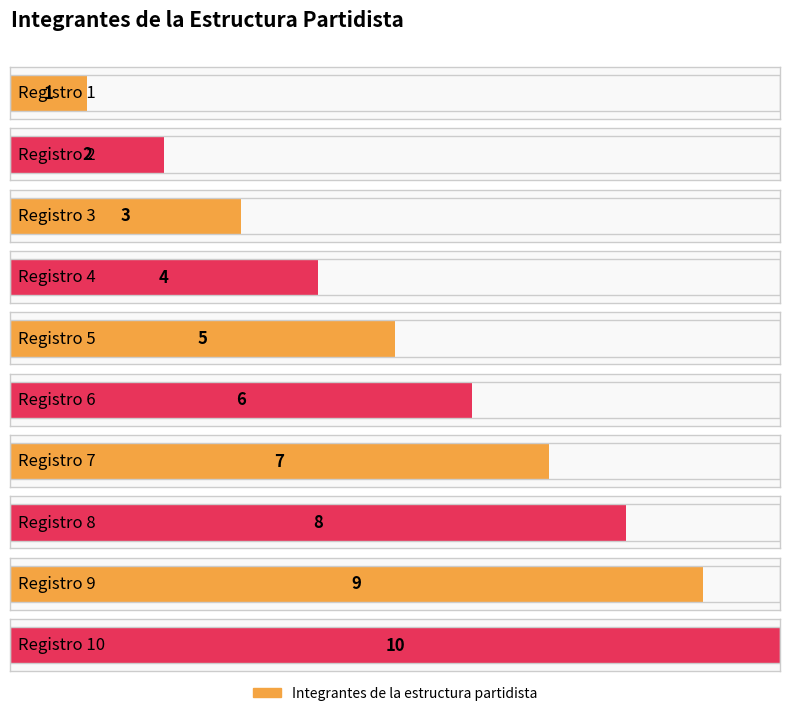

The chart shows a value of 5 at Registro 5. True or false?

True